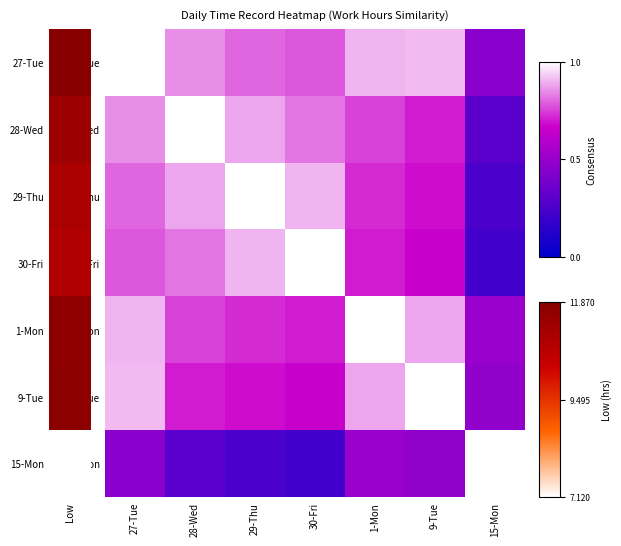

What is the total value across all series at 1-Mon?

5.5